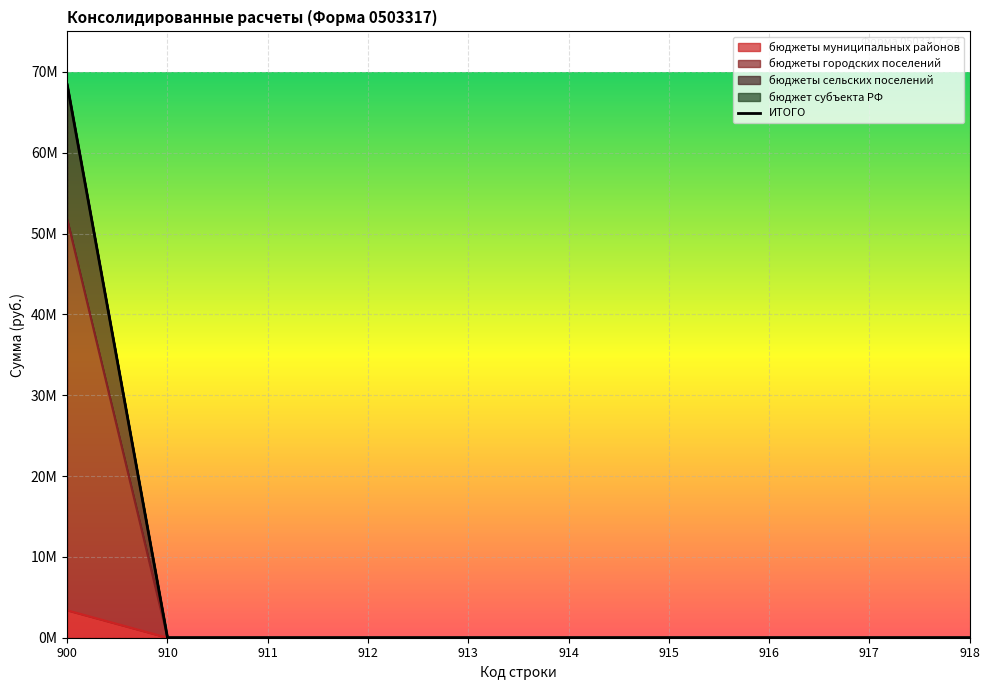

Which series changed the most between 913 and 916?

бюджеты муниципальных районов